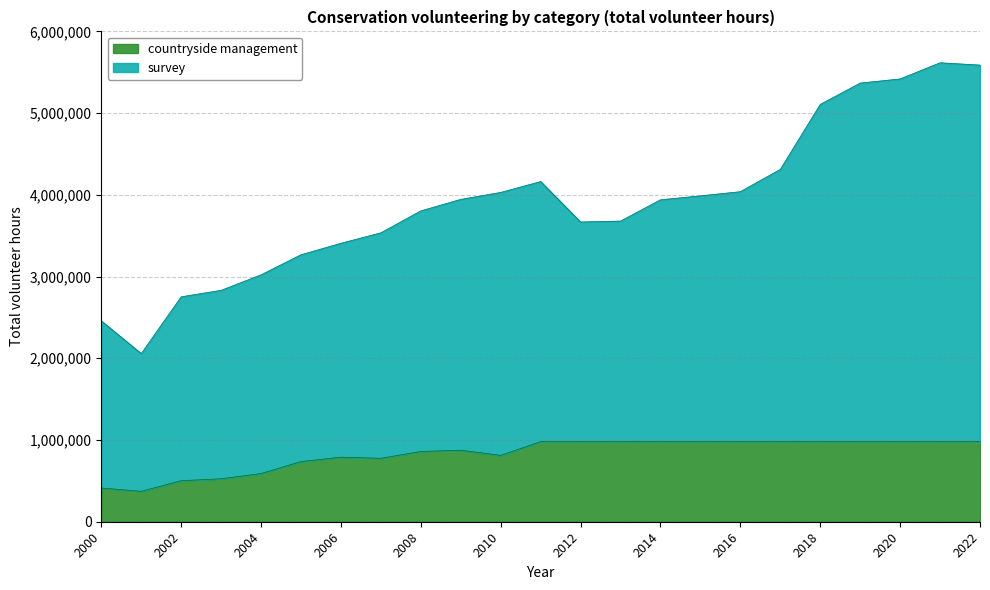

Does the chart display data point markers on the line(s)?

No